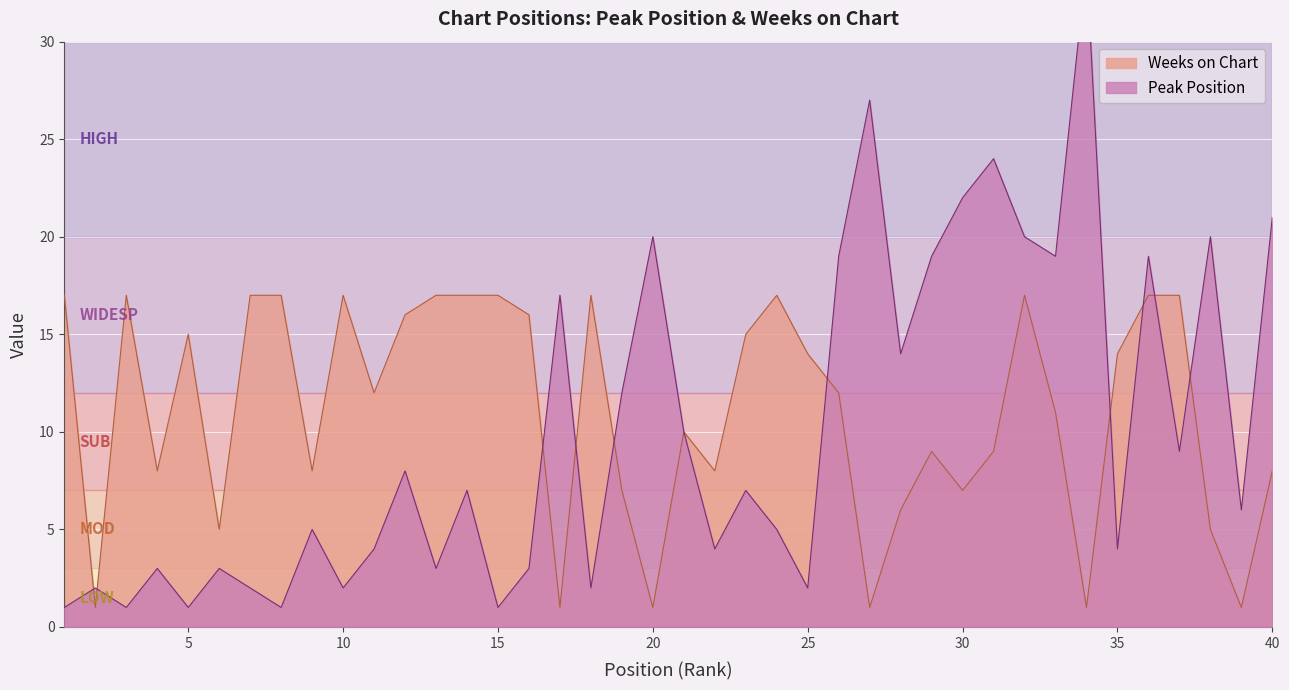

How many lines are shown in the chart?

2